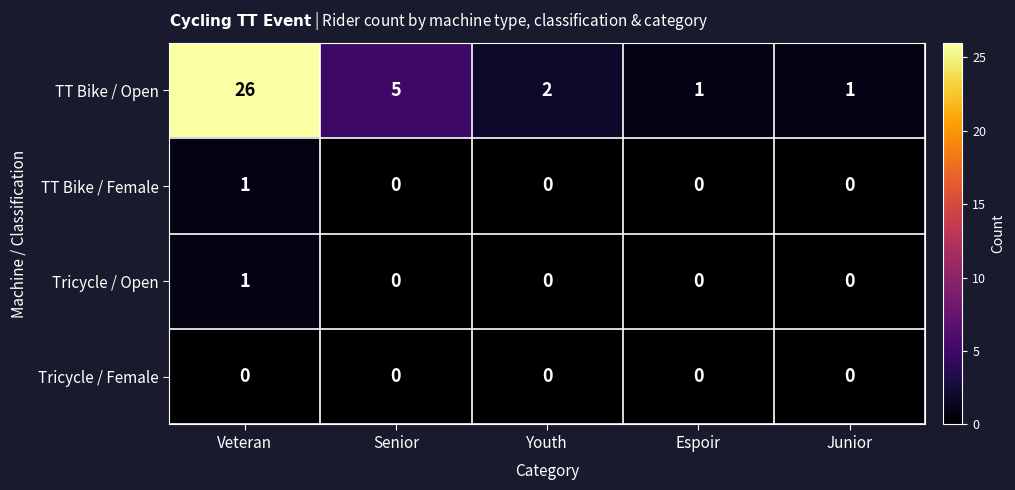

Which series has the largest range (max minus min)?

TT Bike / Open